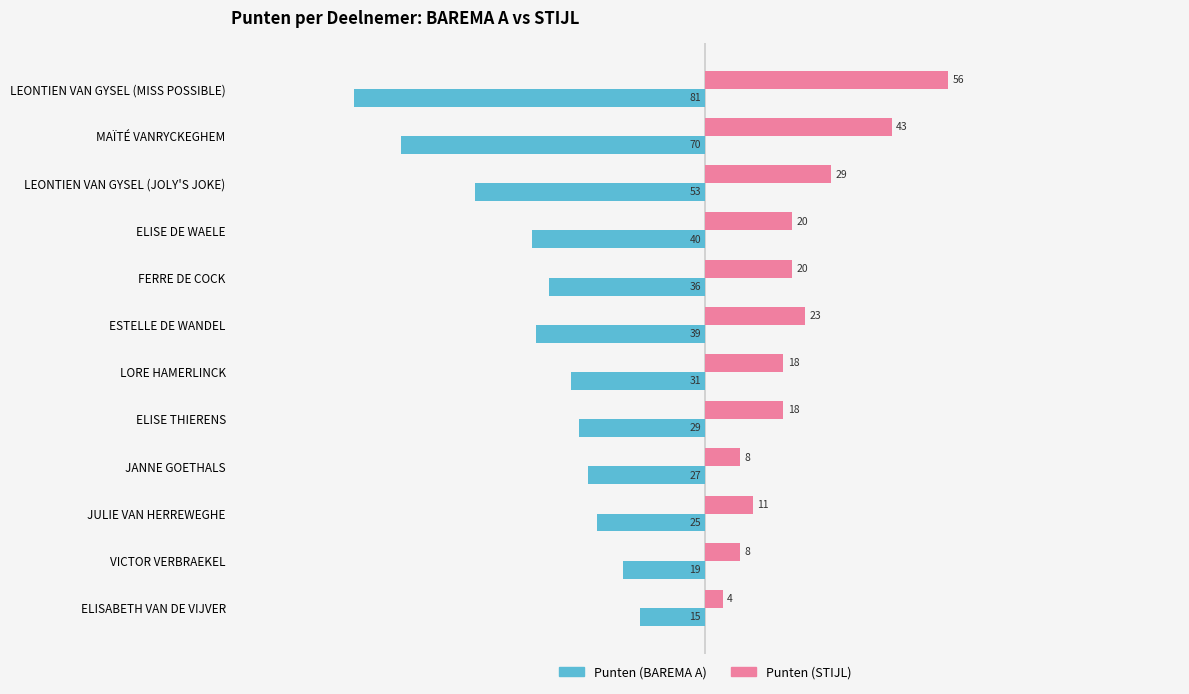

Is the value of Punten (STIJL) at MAÏTÉ VANRYCKEGHEM greater than the value of Punten (BAREMA A) at ELISE DE WAELE?

Yes